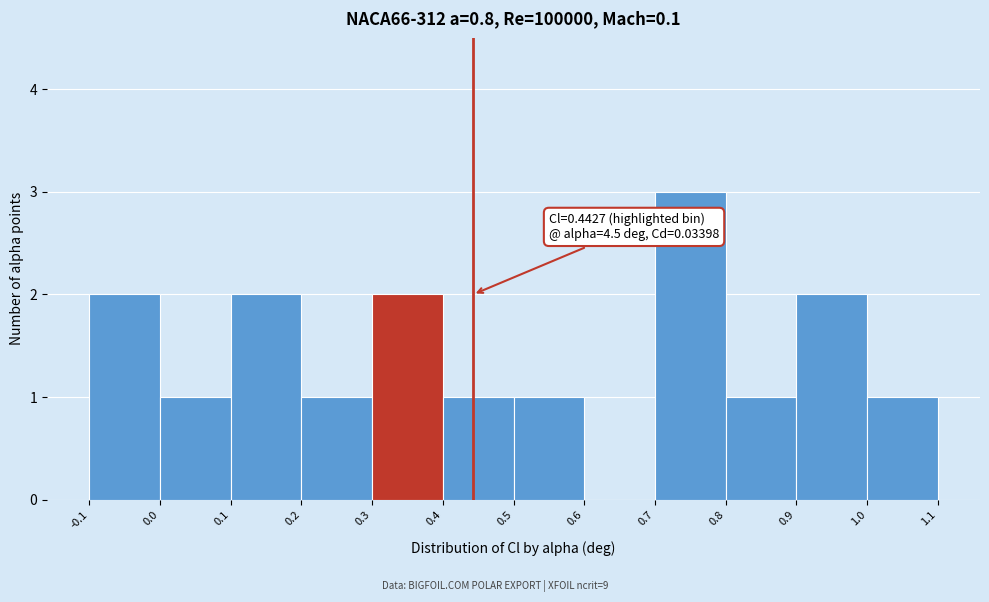

Which range on the x-axis has the tallest bar?

0.7 to 0.8